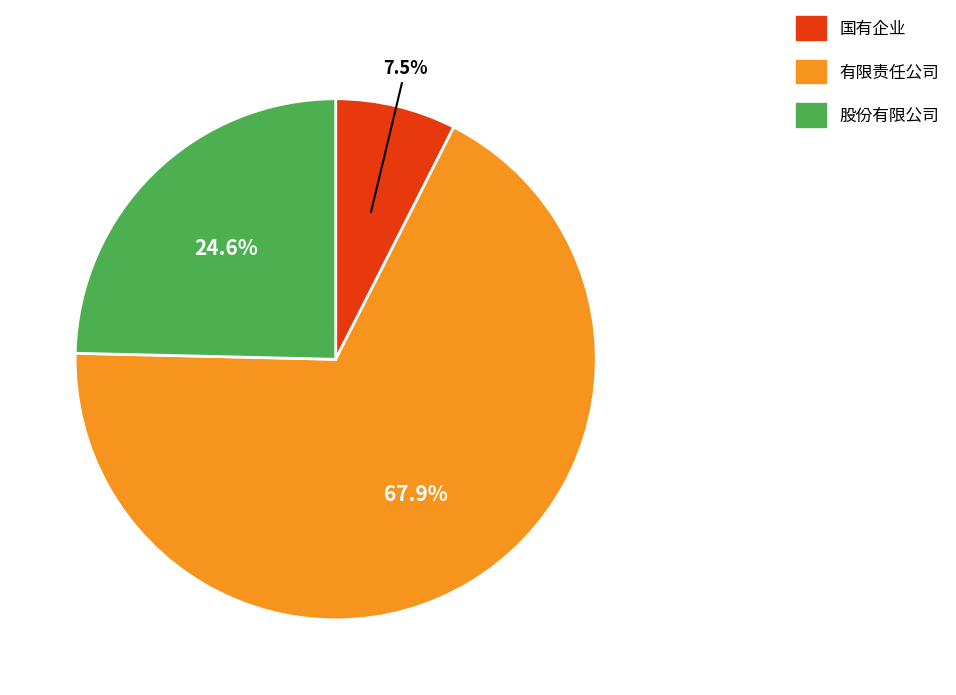

How many segments does this pie chart have?

3